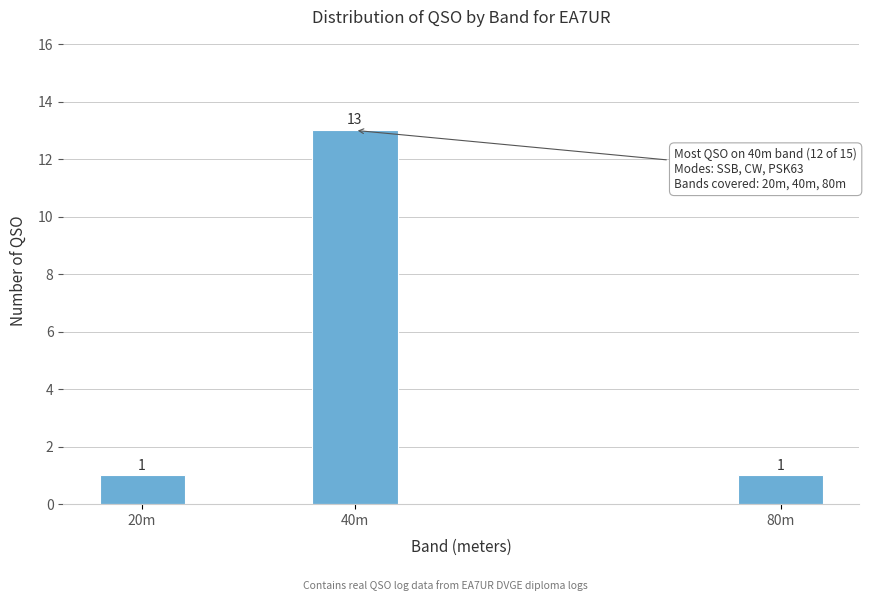

Reading left to right, transcribe all the data shown in this chart.

20m=1	40m=13	80m=1